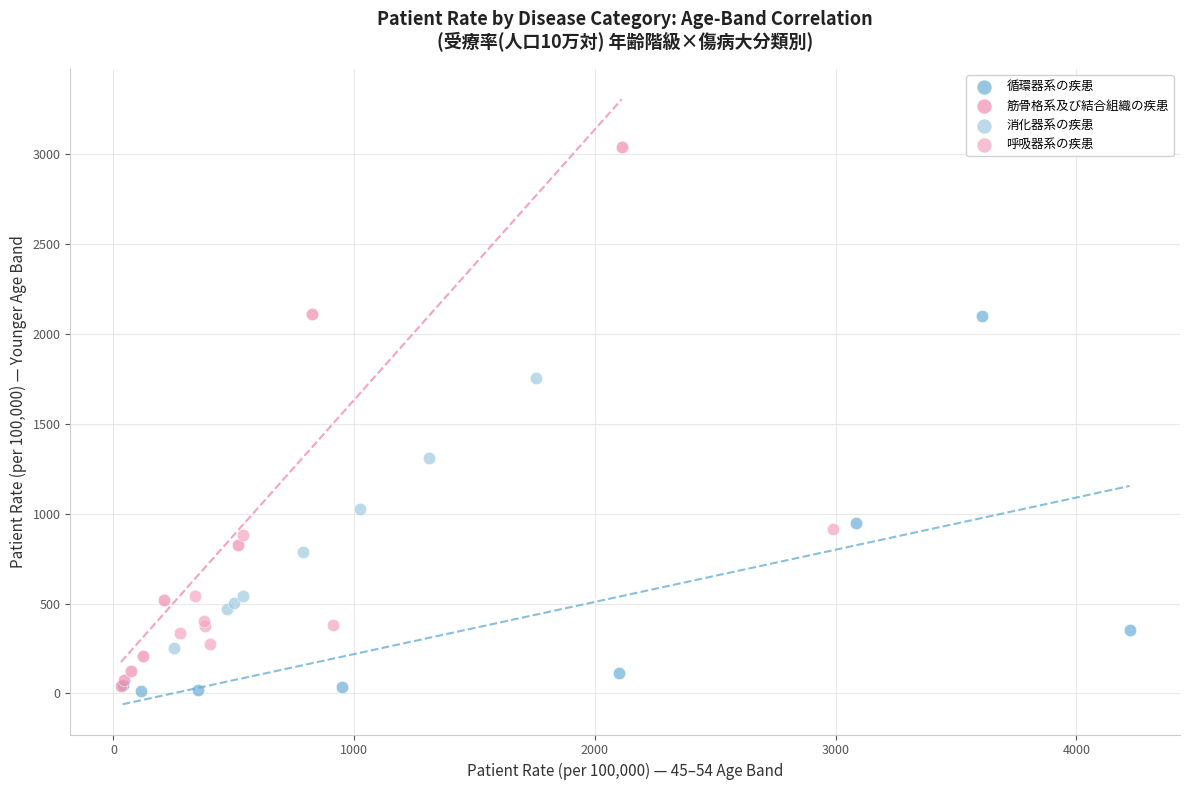

Which series contains the highest Y value?

筋骨格系及び結合組織の疾患